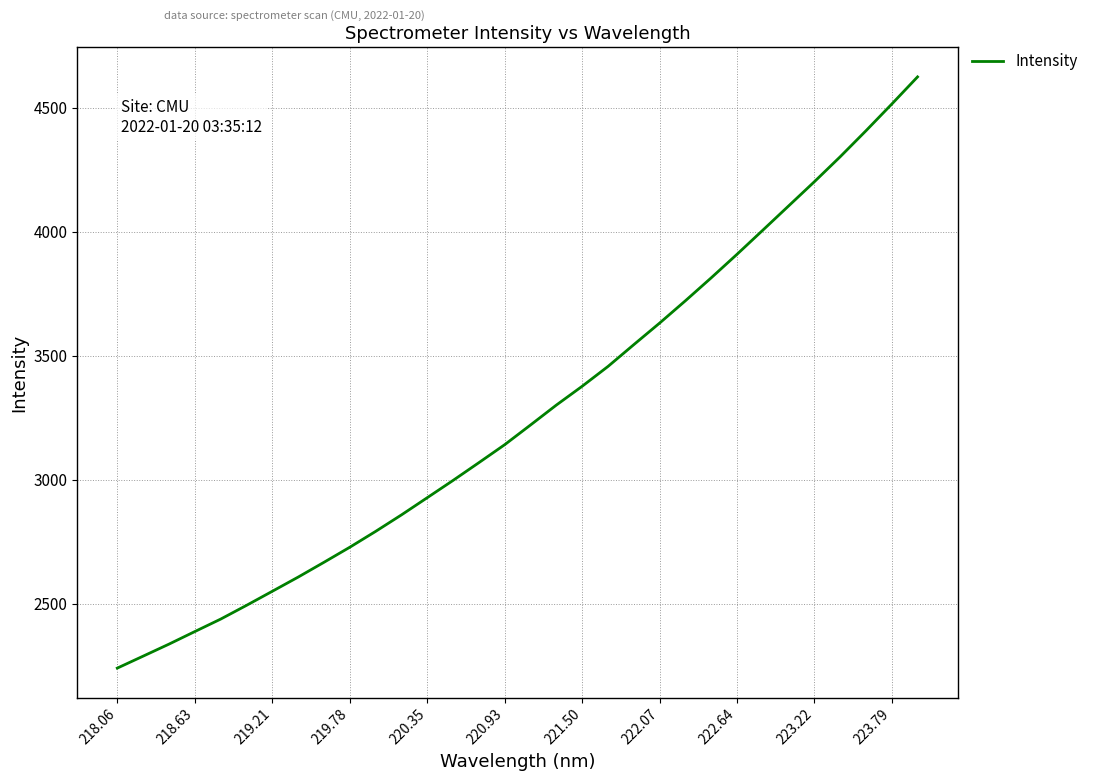

Count the number of values greater than 3221.

16